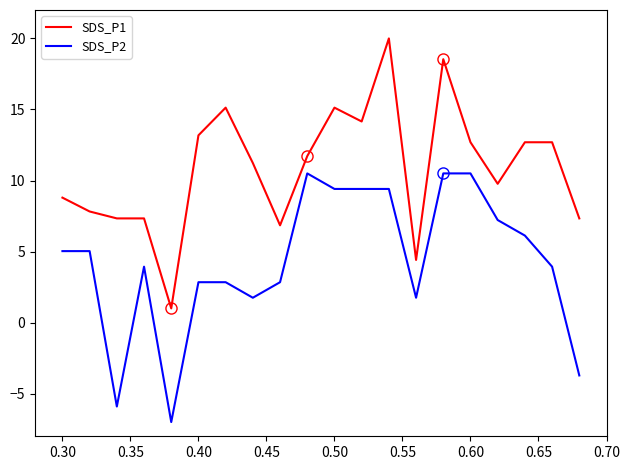

Rank the series by their average value, from highest to lowest.

SDS_P1, SDS_P2